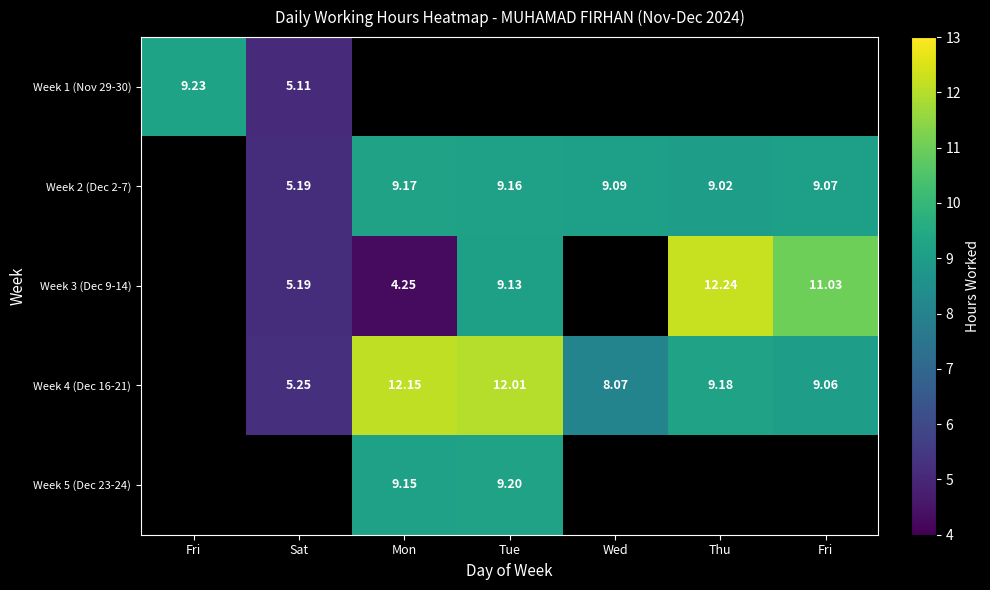

What is the smallest value displayed?

4.2